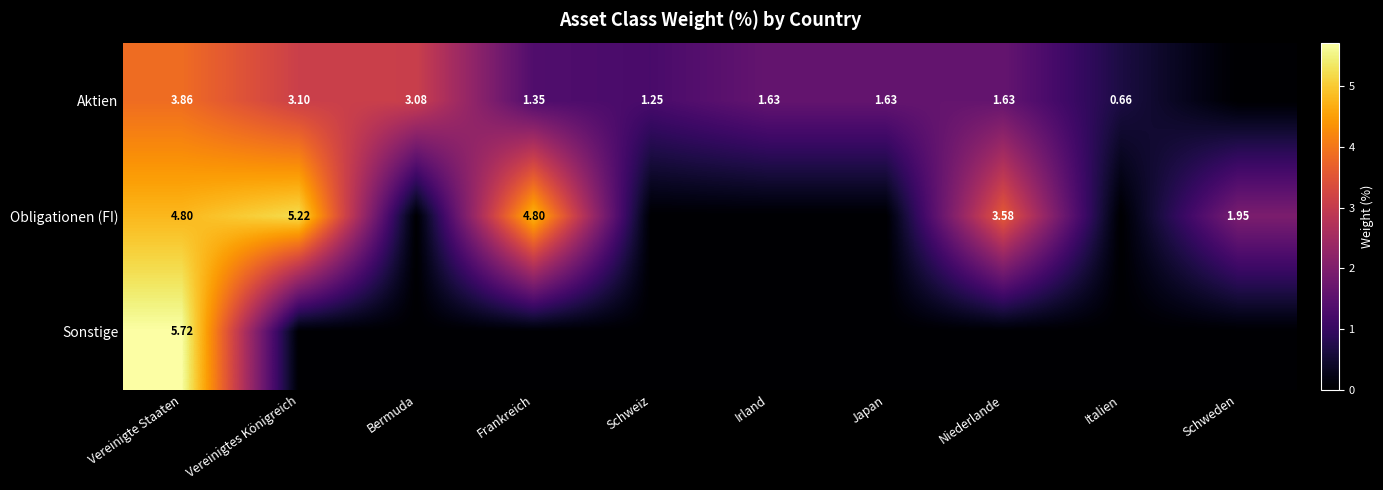

At which category is the sum across all series the highest?

Vereinigte Staaten